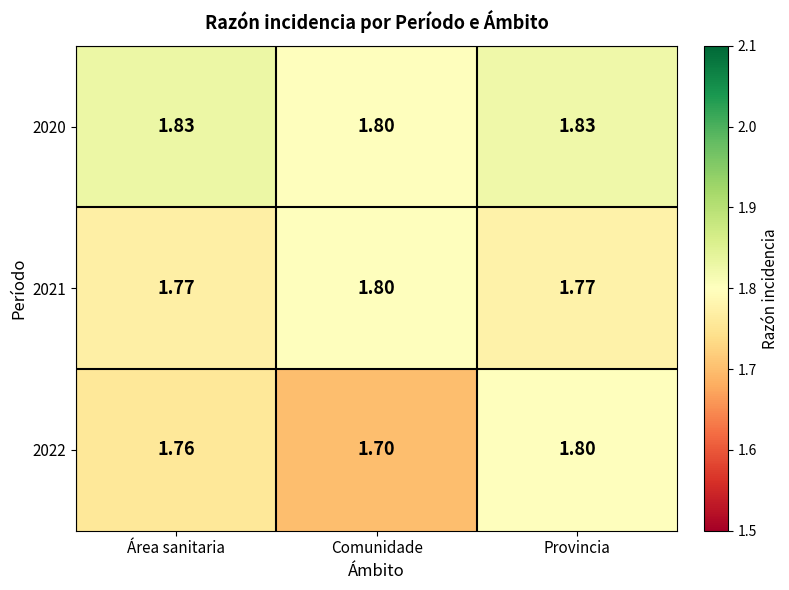

At which category is the sum across all series the highest?

Provincia